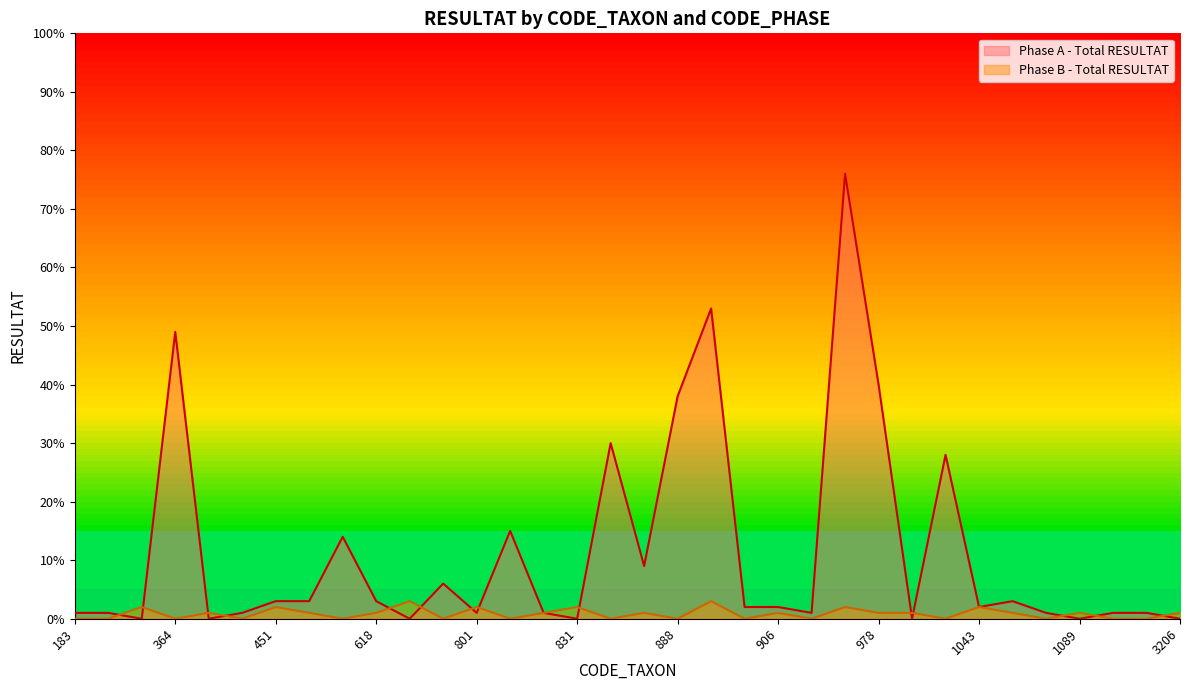

The value of Phase B - Total RESULTAT at 3170 is 0. True or false?

True